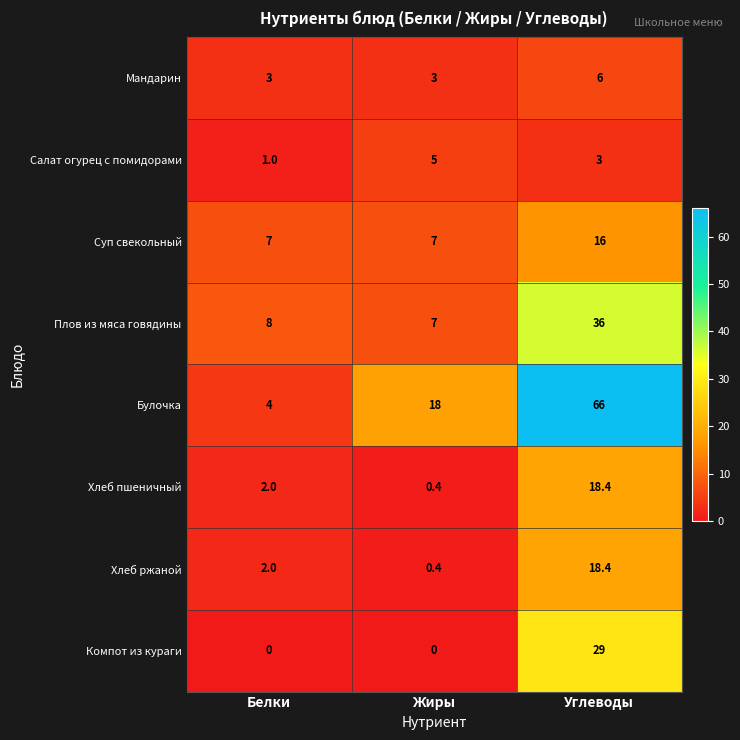

What is the minimum value for Булочка?

4.0